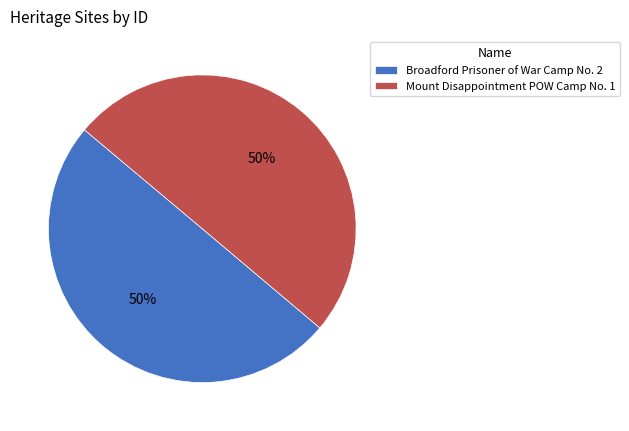

True or false: Mount Disappointment POW Camp No. 1 accounts for 50% of the total.

True